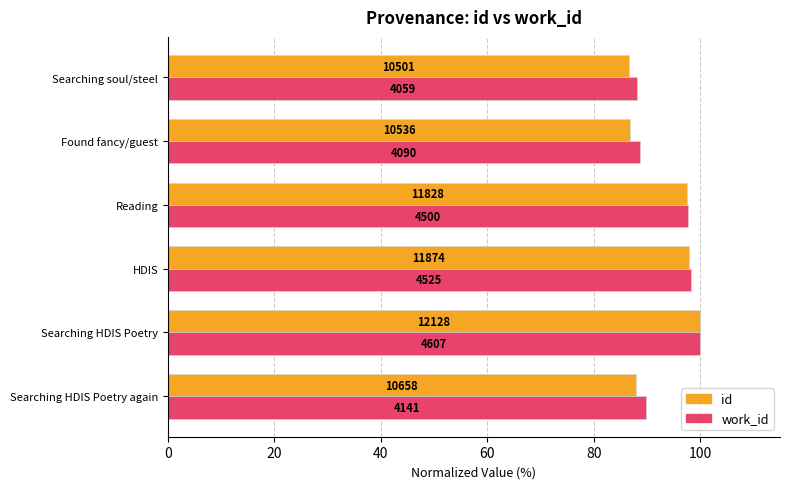

What are all the series names shown in the legend?

id, work_id